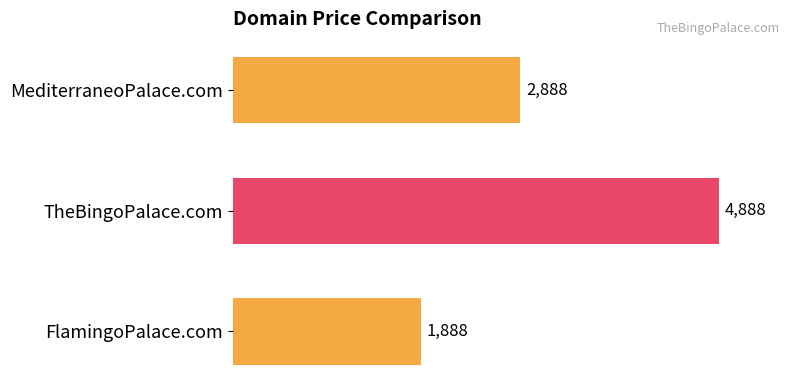

Which has a higher value, FlamingoPalace.com or TheBingoPalace.com?

TheBingoPalace.com